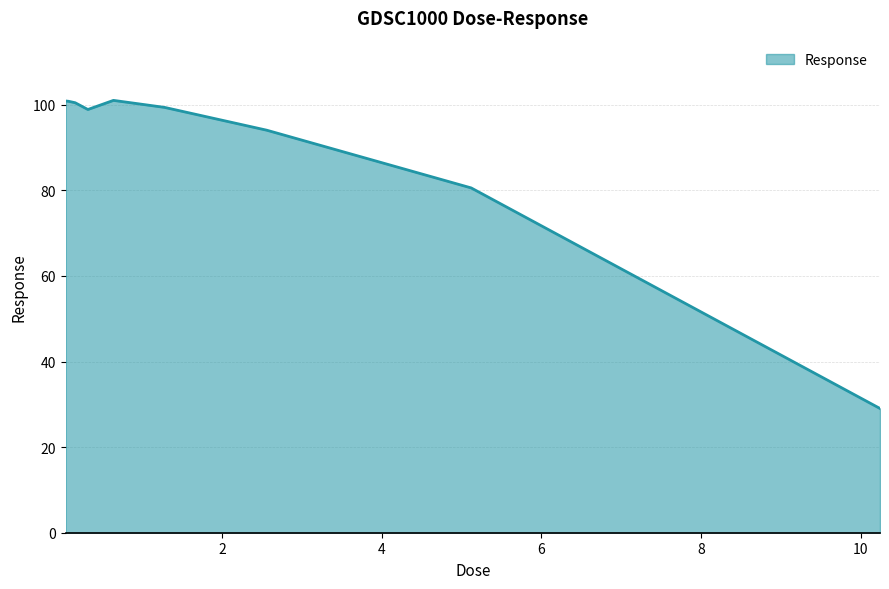

What is the greatest value displayed?

101.0